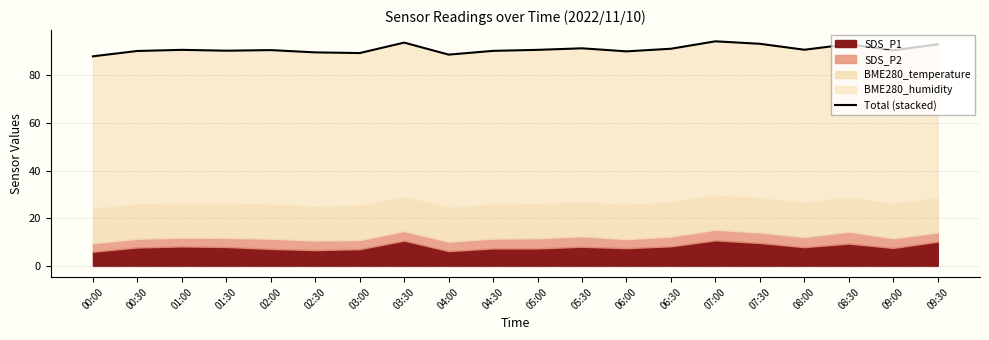

How many lines are shown in the chart?

1